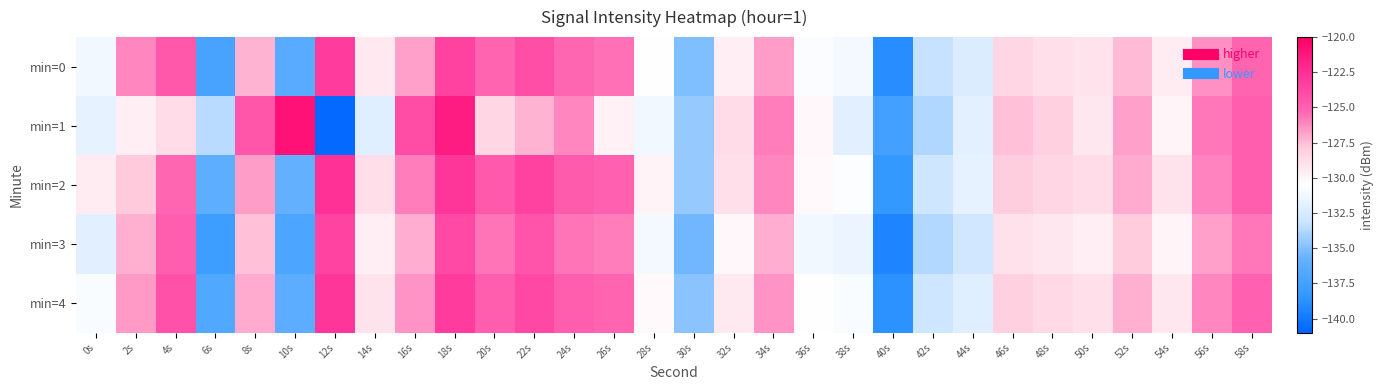

List the series in order of their peak value, lowest first.

min=3, min=0, min=4, min=2, min=1